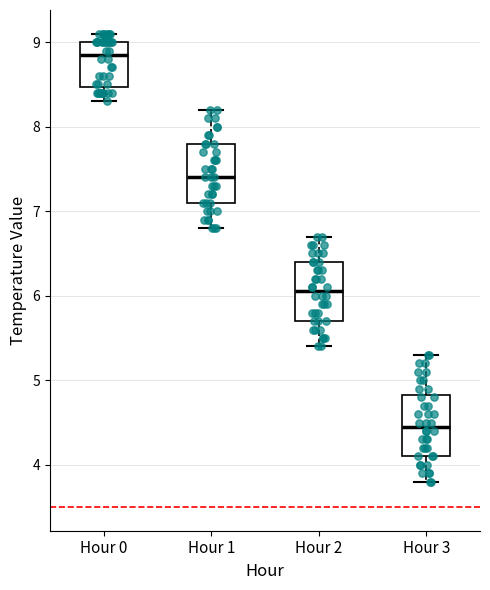

Reading left to right, transcribe this box plot: for each box, give where its median line is, the range the box spans, and where its two whiskers end, as read against the y-axis. The values are not printed on the chart, so give them approximately, as read against the axis.

Hour 0: median 8.9, box 8.5 to 9.0, whiskers 8.3 to 9.1
Hour 1: median 7.4, box 7.1 to 7.8, whiskers 6.8 to 8.2
Hour 2: median 6.1, box 5.7 to 6.4, whiskers 5.4 to 6.7
Hour 3: median 4.5, box 4.1 to 4.8, whiskers 3.8 to 5.3